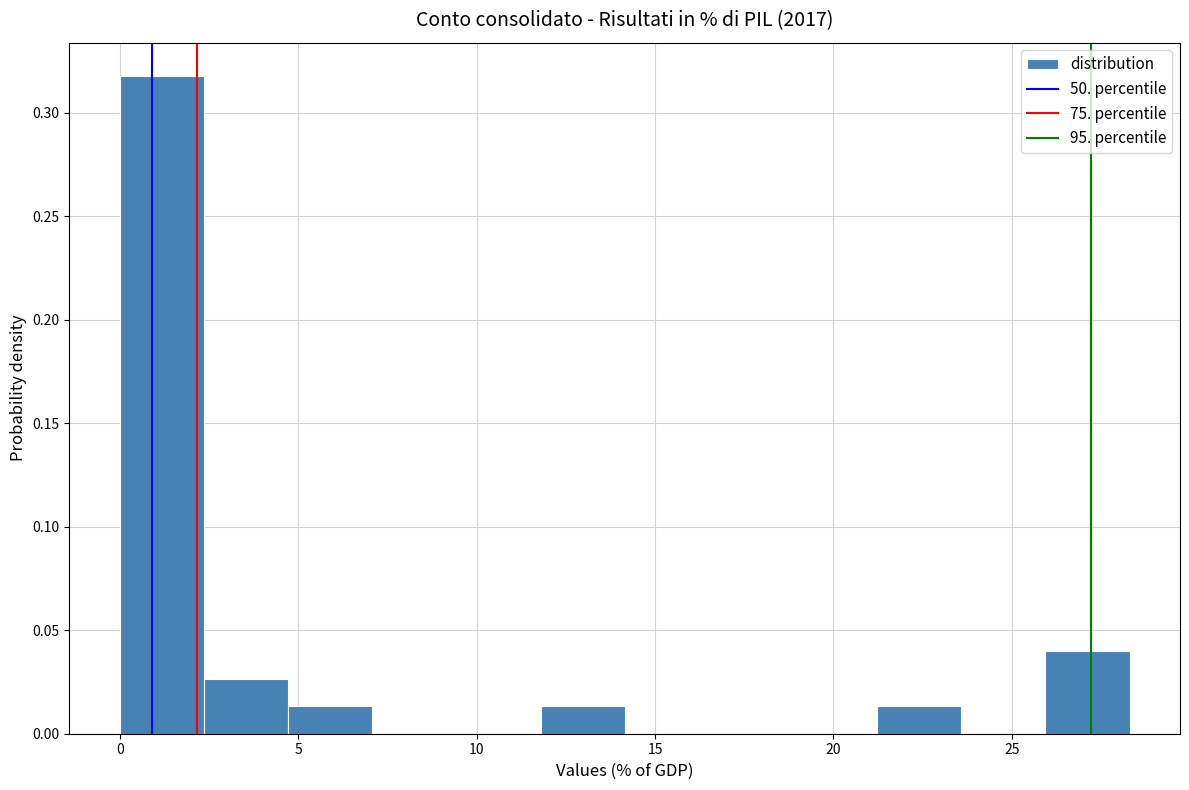

Reading left to right, list every bar in this chart as the range it spans on the x-axis followed by its height. Neither the bar edges nor the heights are printed on the chart, so give them approximately, as read against the axes.

0.0 to 2.5: 0.320
2.5 to 4.5: 0.025
4.5 to 7.0: 0.015
7.0 to 9.5: 0
9.5 to 12.0: 0
12.0 to 14.0: 0.015
14.0 to 16.5: 0
16.5 to 19.0: 0
19.0 to 21.0: 0
21.0 to 23.5: 0.015
23.5 to 26.0: 0
26.0 to 28.5: 0.040